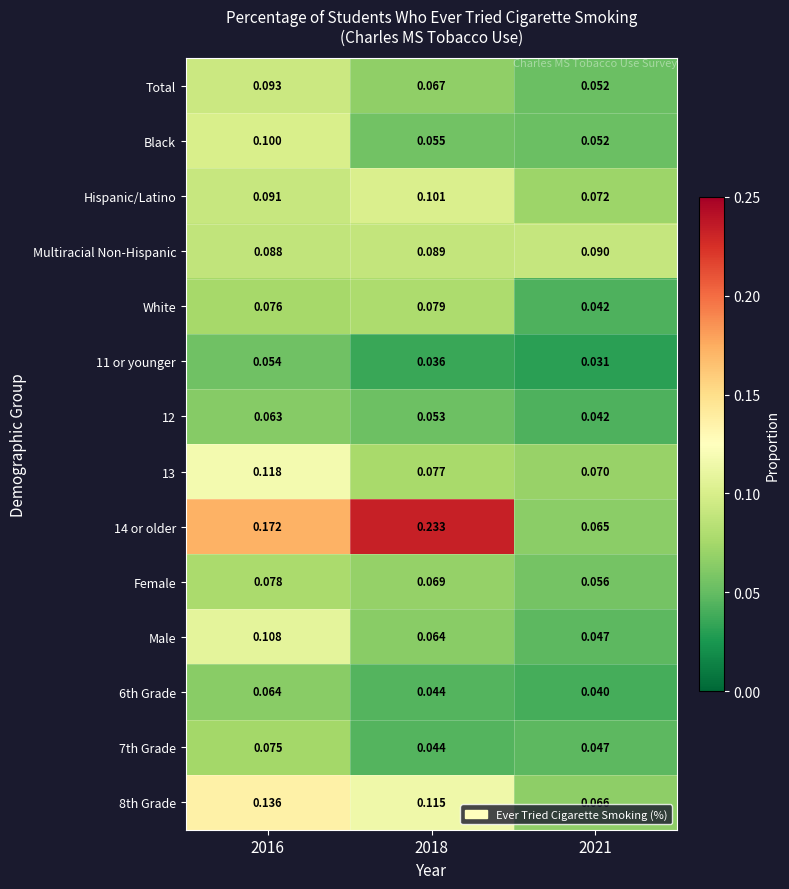

Which series has the largest total across all categories?

14 or older